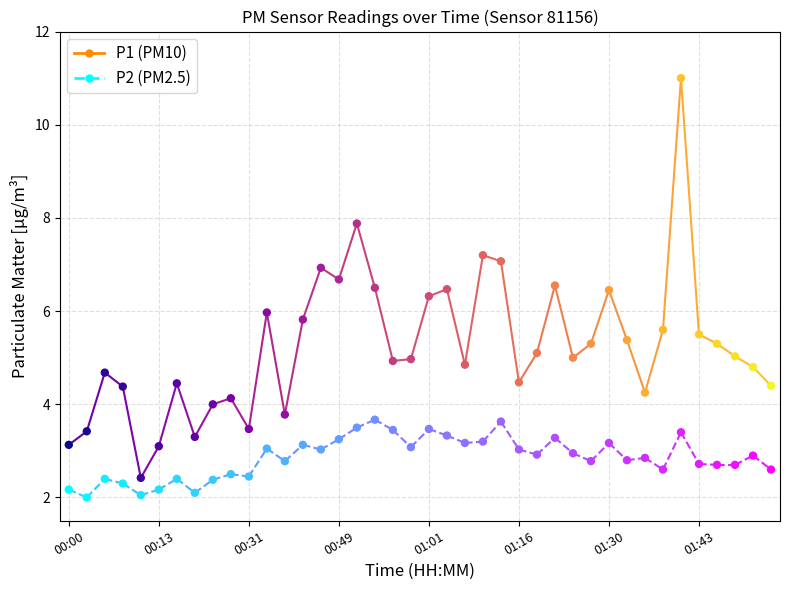

Across all data points, what is the range of Y values (max minus min)?

9.0